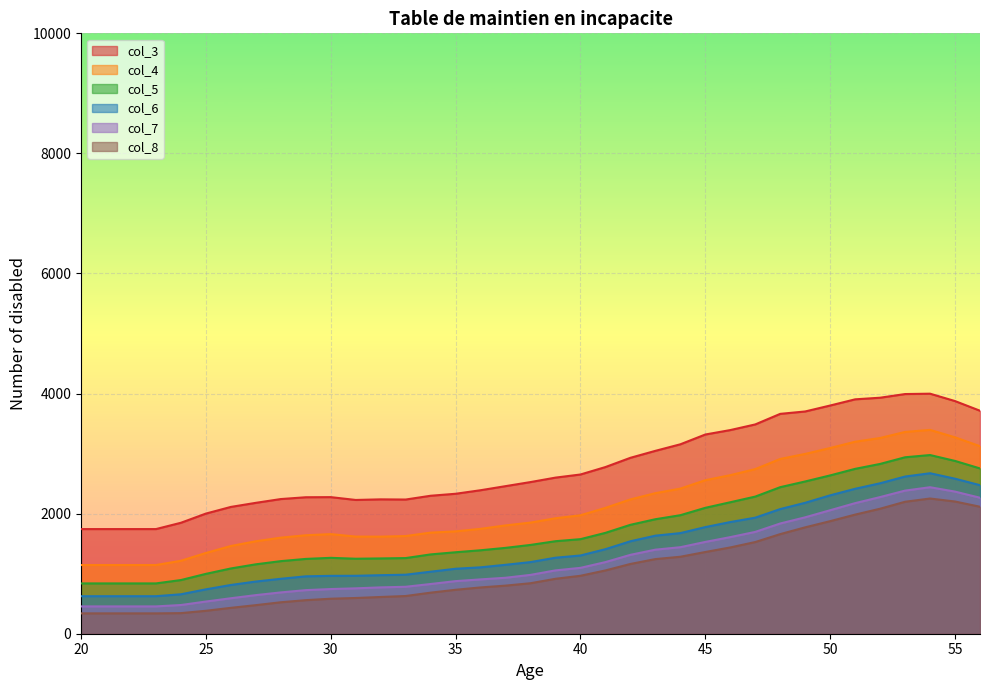

What is the sum of all col_3 values?

102542